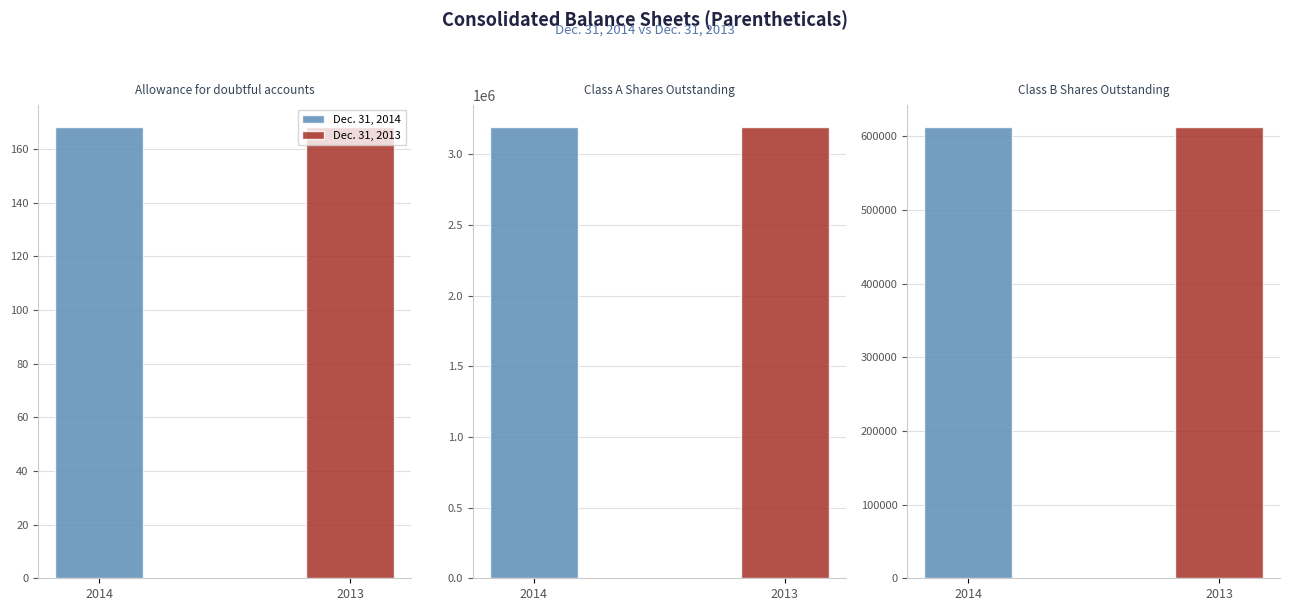

What is the label of the 3rd bar from the left?

Class B Shares Outstanding